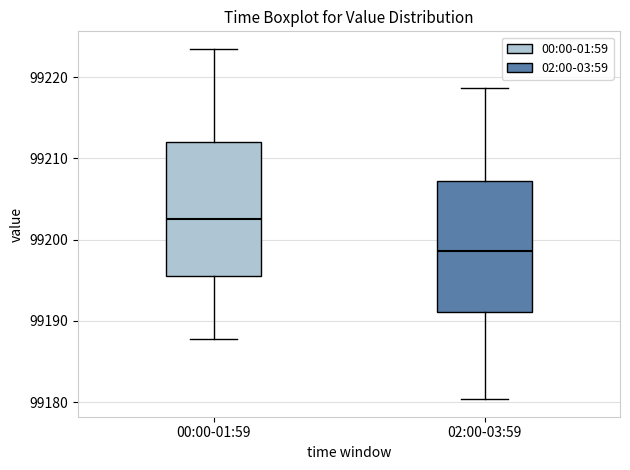

Where is the lower edge of the box for 02:00-03:59 on the y-axis? The values are not printed on the chart, so give them approximately, as read against the axis.

99191